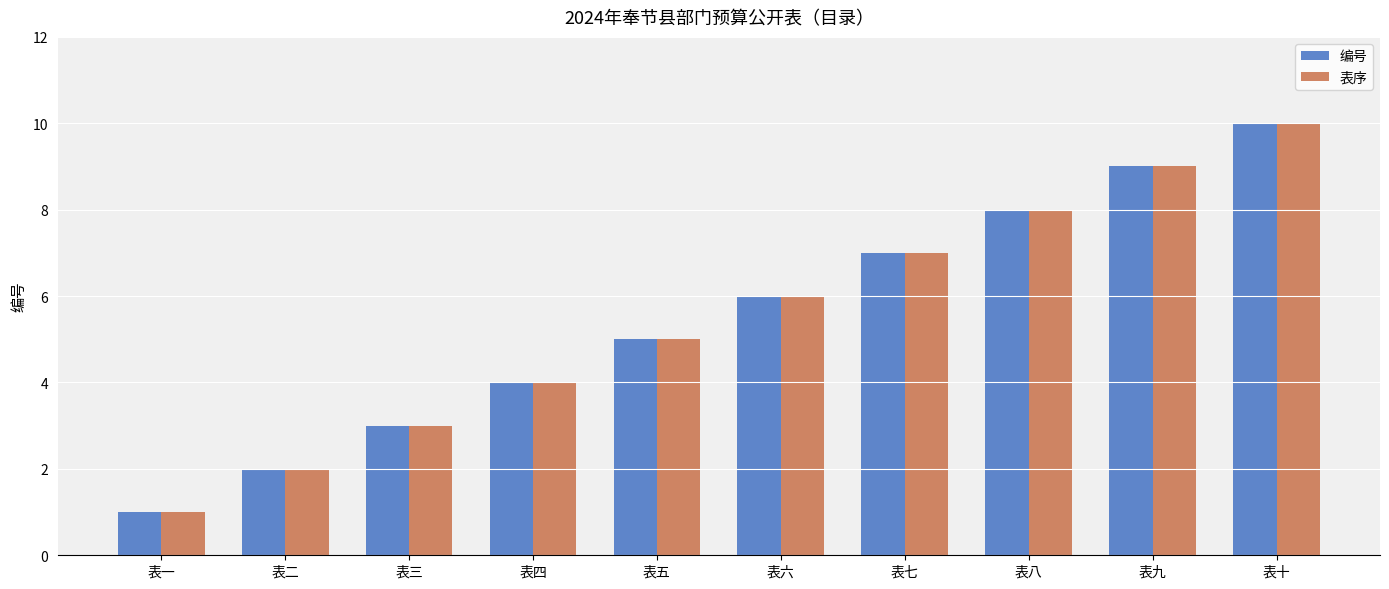

What is the sum of all 编号 values?

55